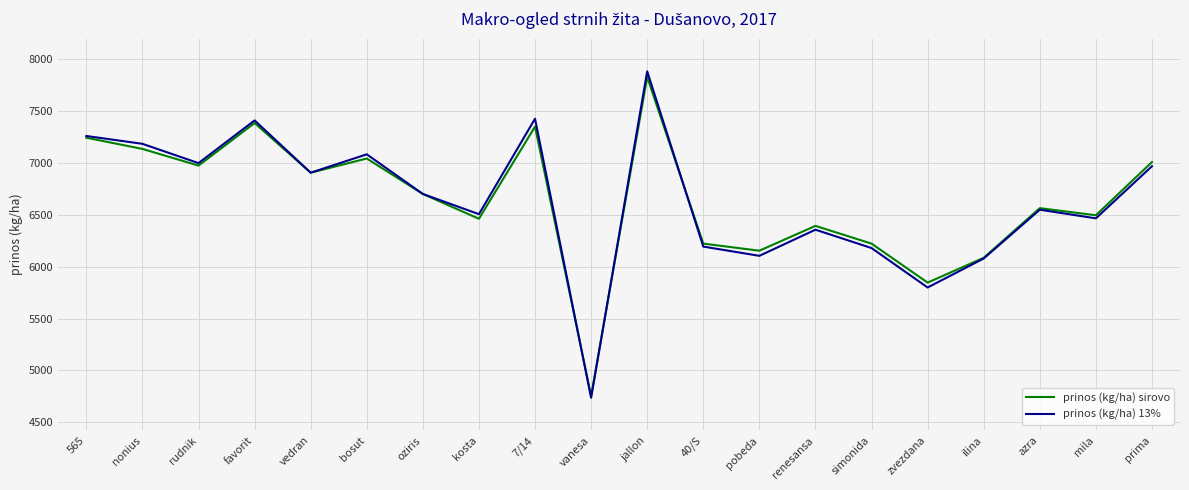

Is it true that prinos (kg/ha) 13% equals 6906.0 at vedran?

True